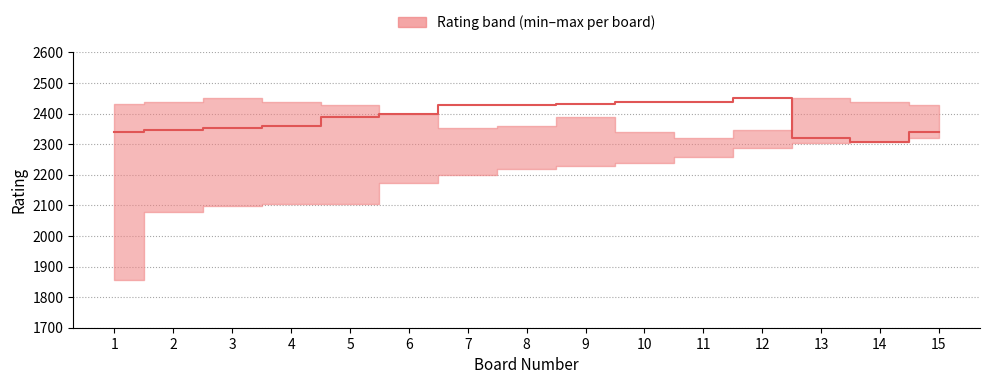

Approximately how many times larger is the value at 7 compared to 14?

1.1